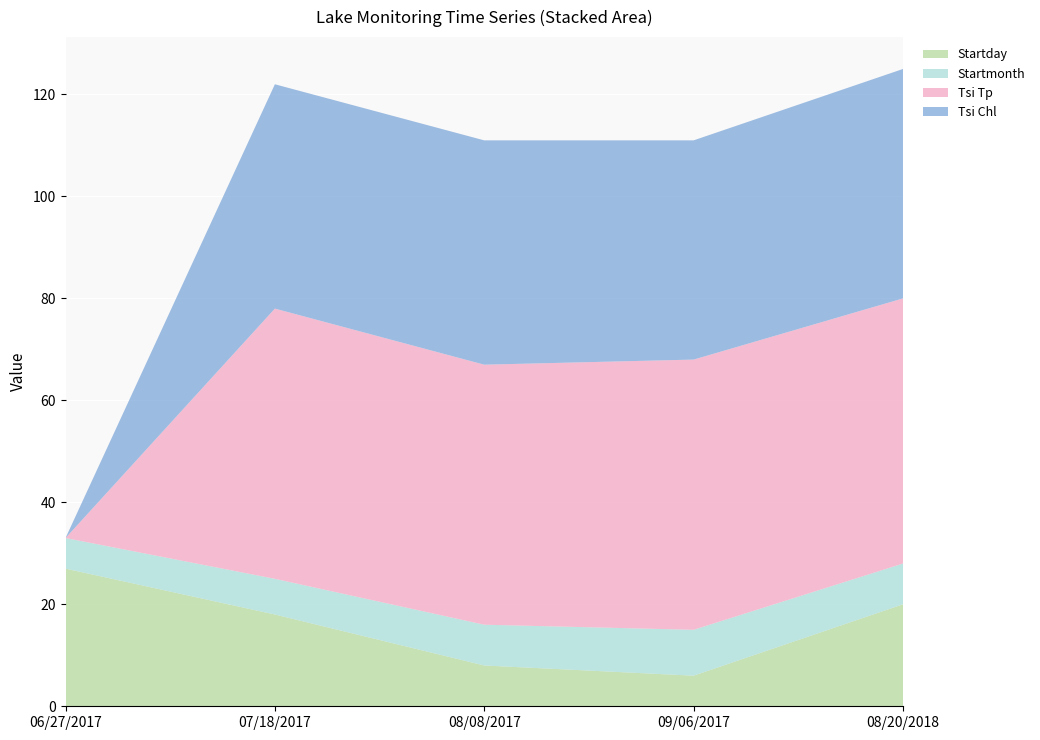

Reading right to left, list all the values displayed in this chart.

Startday: 08/20/2018=20	09/06/2017=6	08/08/2017=8	07/18/2017=18	06/27/2017=27
Startmonth: 08/20/2018=8	09/06/2017=9	08/08/2017=8	07/18/2017=7	06/27/2017=6
Tsi Tp: 08/20/2018=52	09/06/2017=53	08/08/2017=51	07/18/2017=53	06/27/2017=0
Tsi Chl: 08/20/2018=45	09/06/2017=43	08/08/2017=44	07/18/2017=44	06/27/2017=0